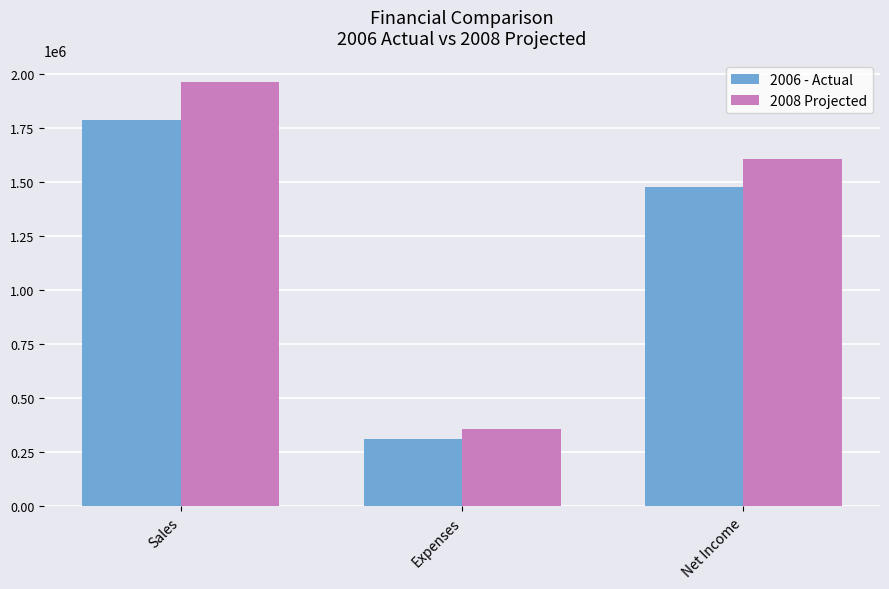

How many groups of bars are there?

3